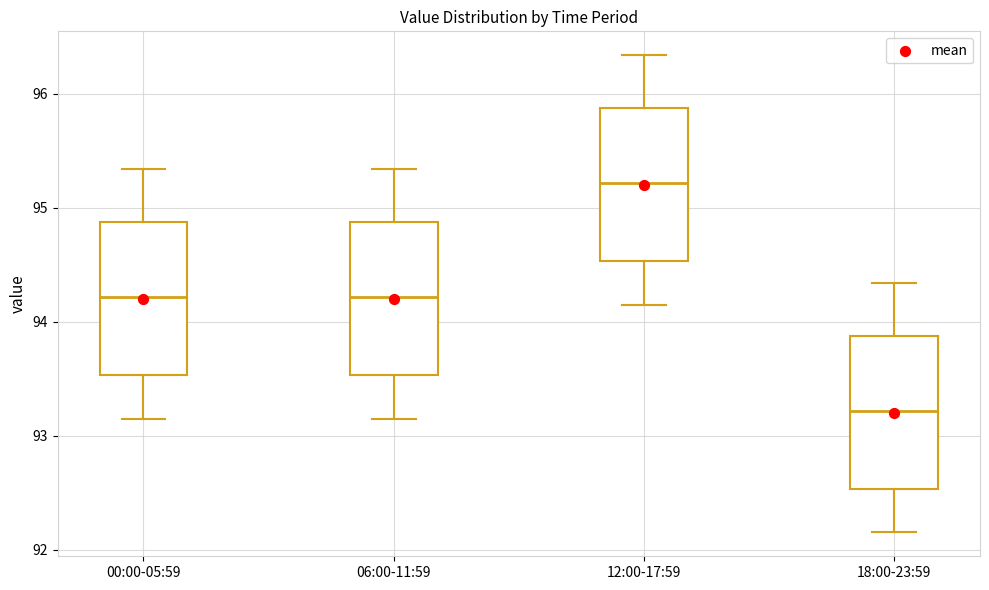

Reading left to right, read every box against the y-axis: the position of its median line, the range the box covers, and the ends of its whiskers. The values are not printed on the chart, so give them approximately, as read against the axis.

00:00-05:59: median 94.2, box 93.5 to 94.9, whiskers 93.2 to 95.3
06:00-11:59: median 94.2, box 93.5 to 94.9, whiskers 93.2 to 95.3
12:00-17:59: median 95.2, box 94.5 to 95.9, whiskers 94.2 to 96.3
18:00-23:59: median 93.2, box 92.5 to 93.9, whiskers 92.2 to 94.3